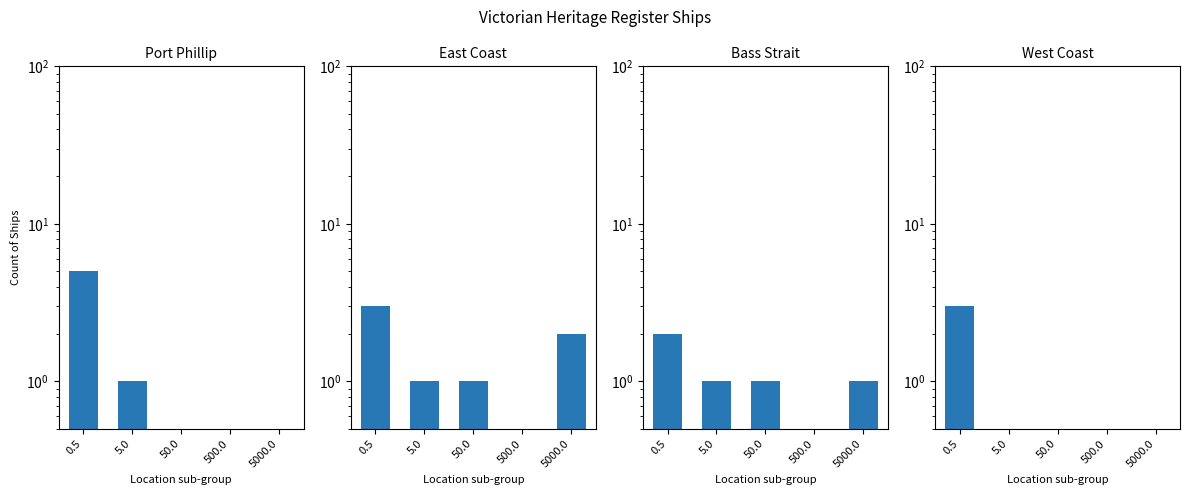

The East Coast series shows 1.0 at 50.0. True or false?

True